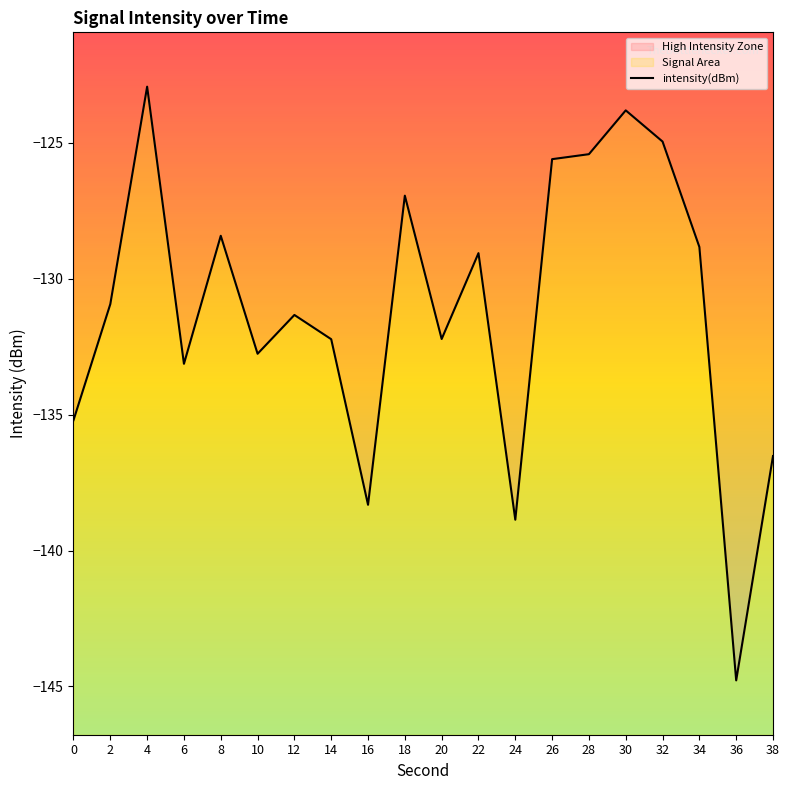

List the labels in order of value, smallest first.

36, 24, 16, 38, 0, 6, 10, 14, 20, 12, 2, 22, 34, 8, 18, 26, 28, 32, 30, 4